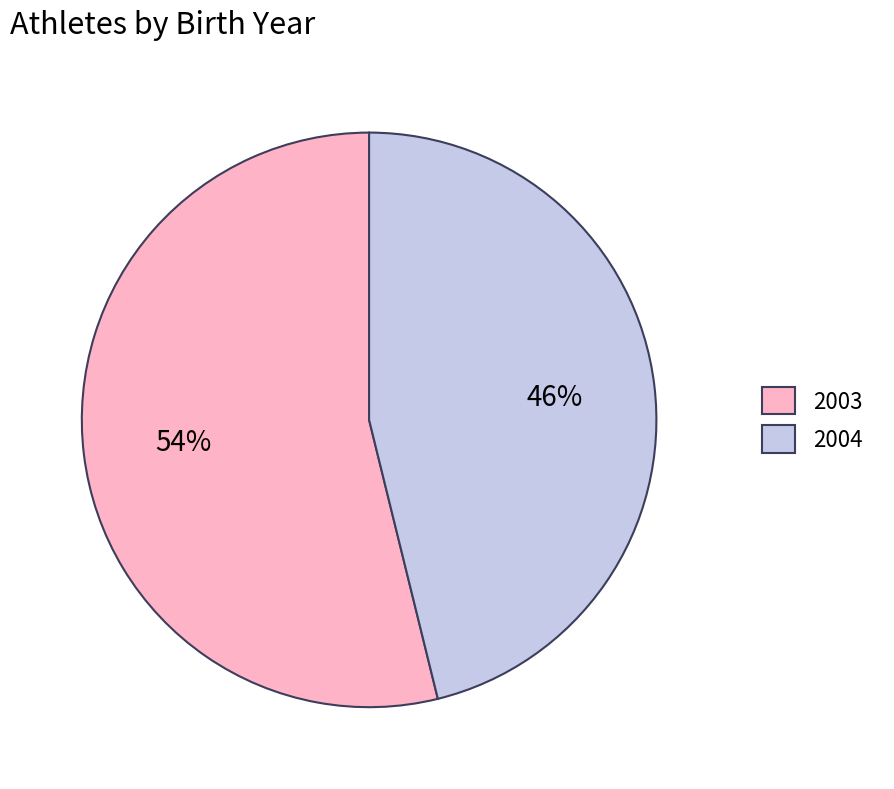

Is the sum of 2004 and 2003 greater than half?

Yes